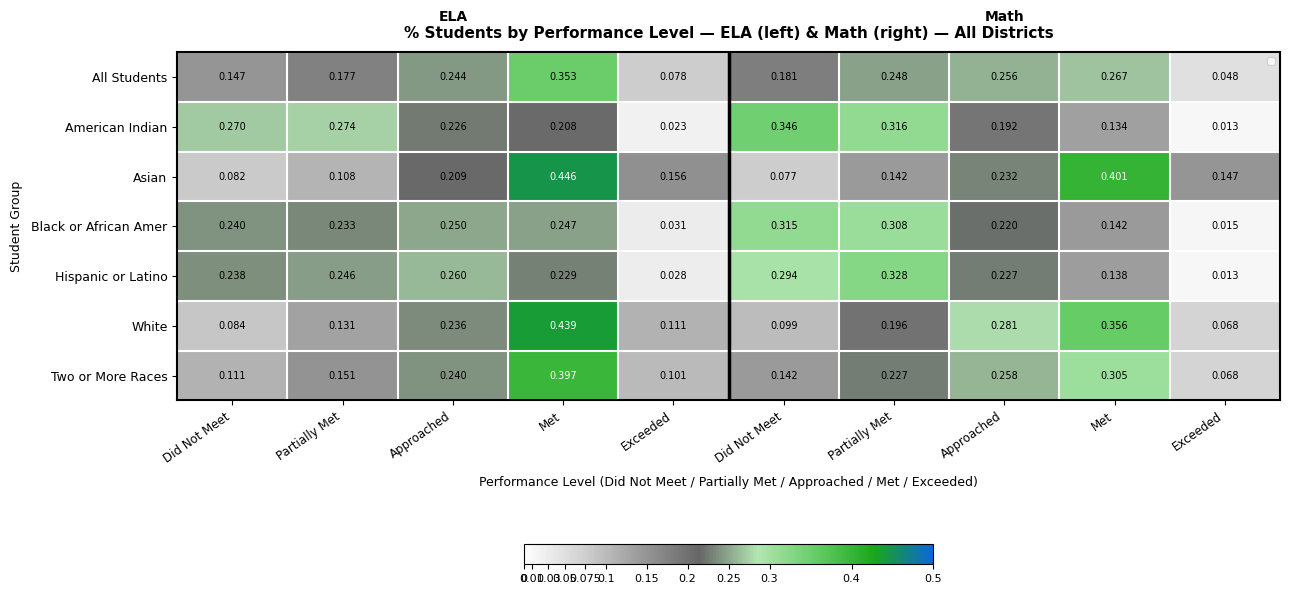

Which series changed the most between Approached and Met?

Asian